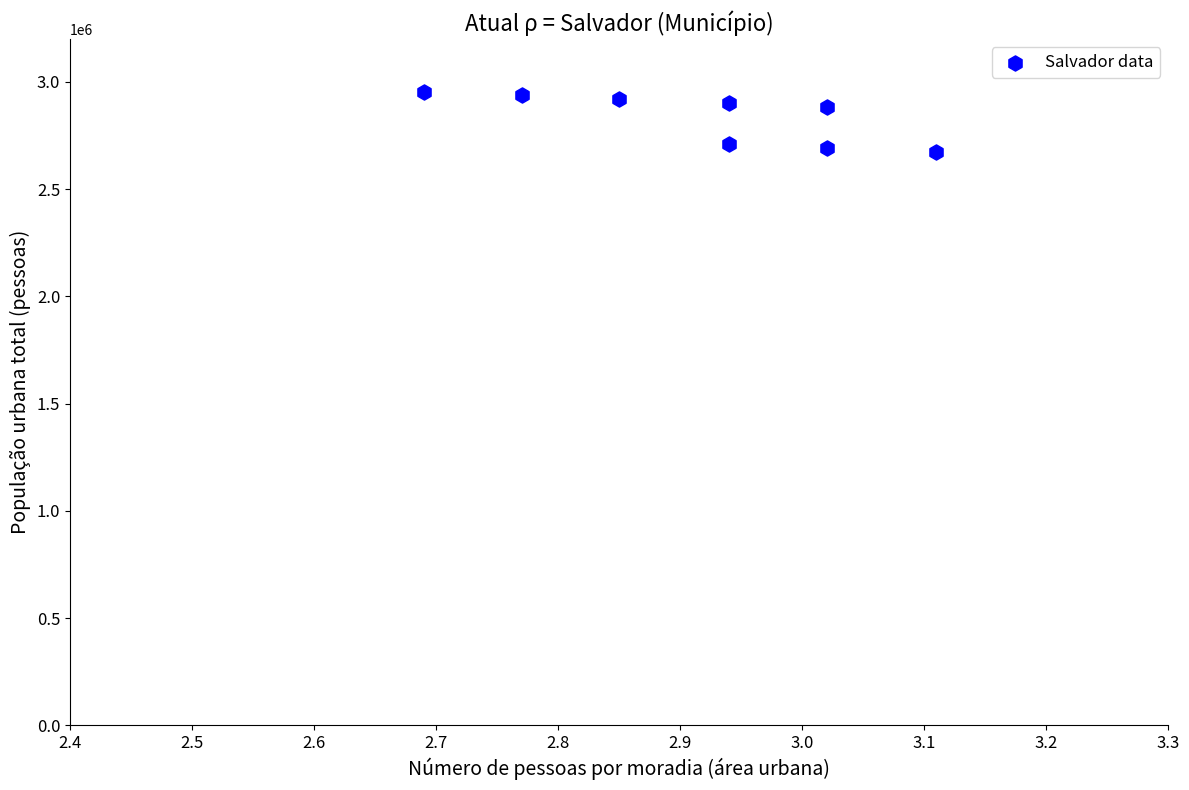

What is the range of Y values (max minus min)?

278254